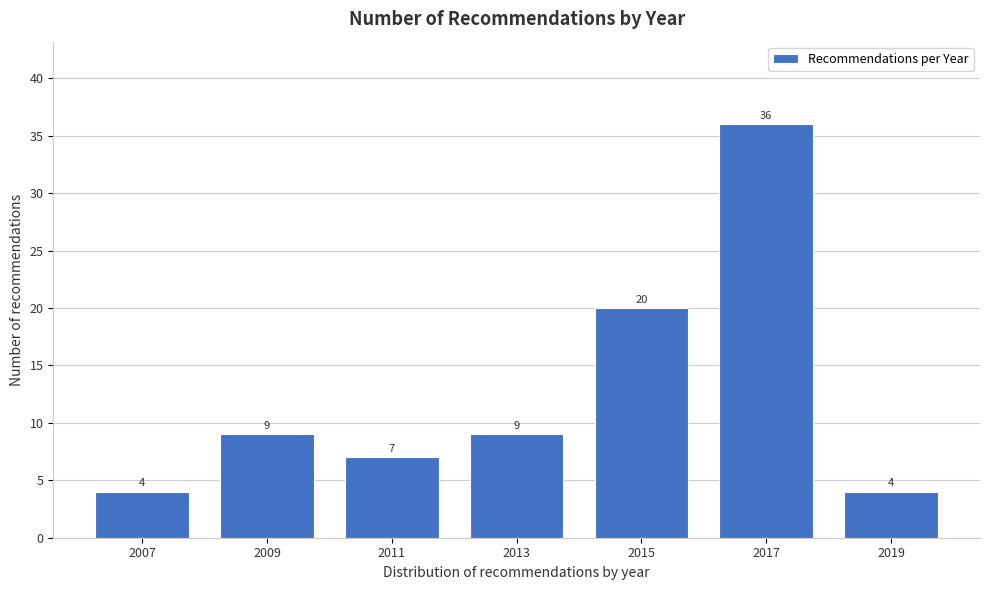

Reading left to right, transcribe all the data shown in this chart.

2007=4	2009=9	2011=7	2013=9	2015=20	2017=36	2019=4